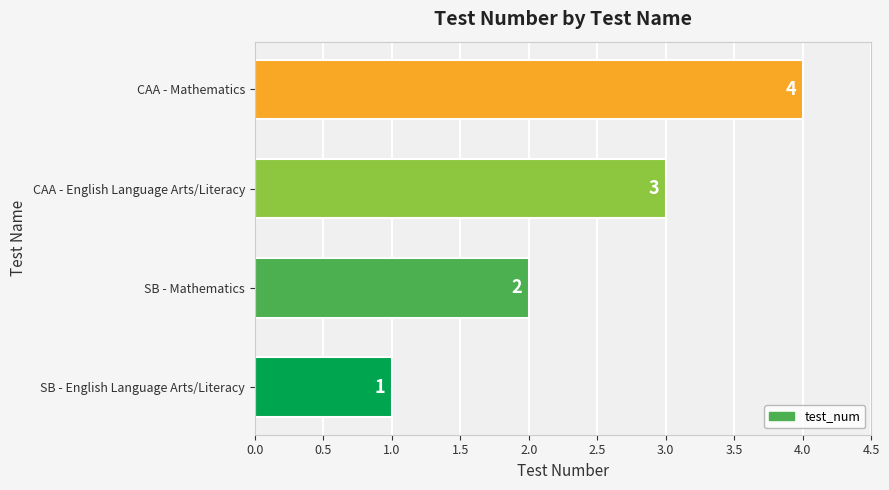

True or false: the data shows 1 at CAA - Mathematics.

False